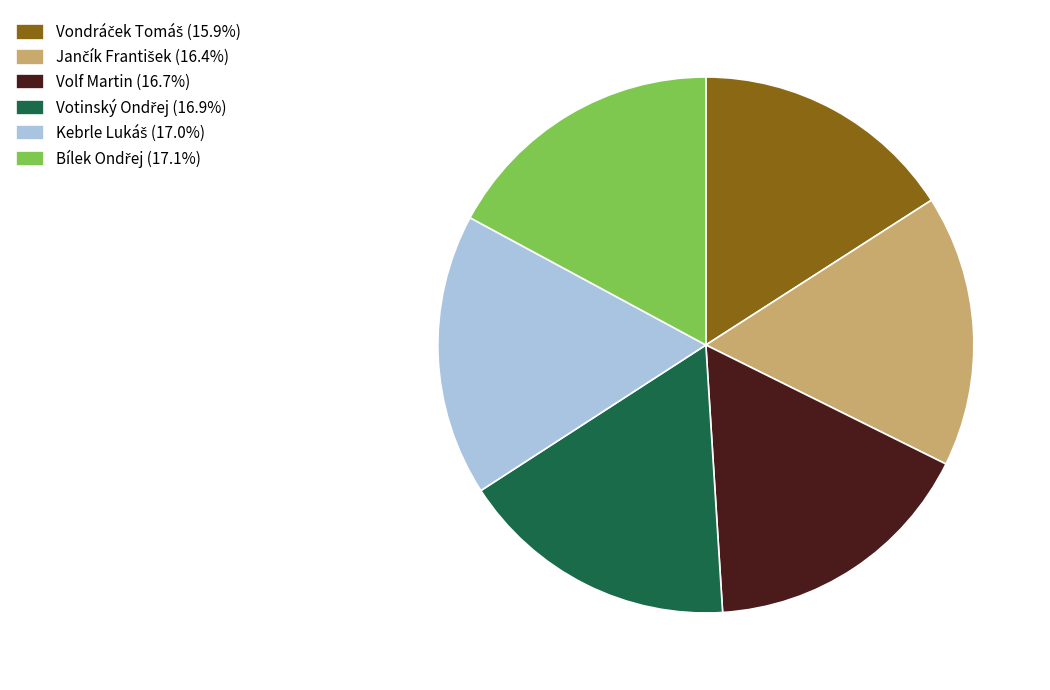

Does any single category account for the majority?

No